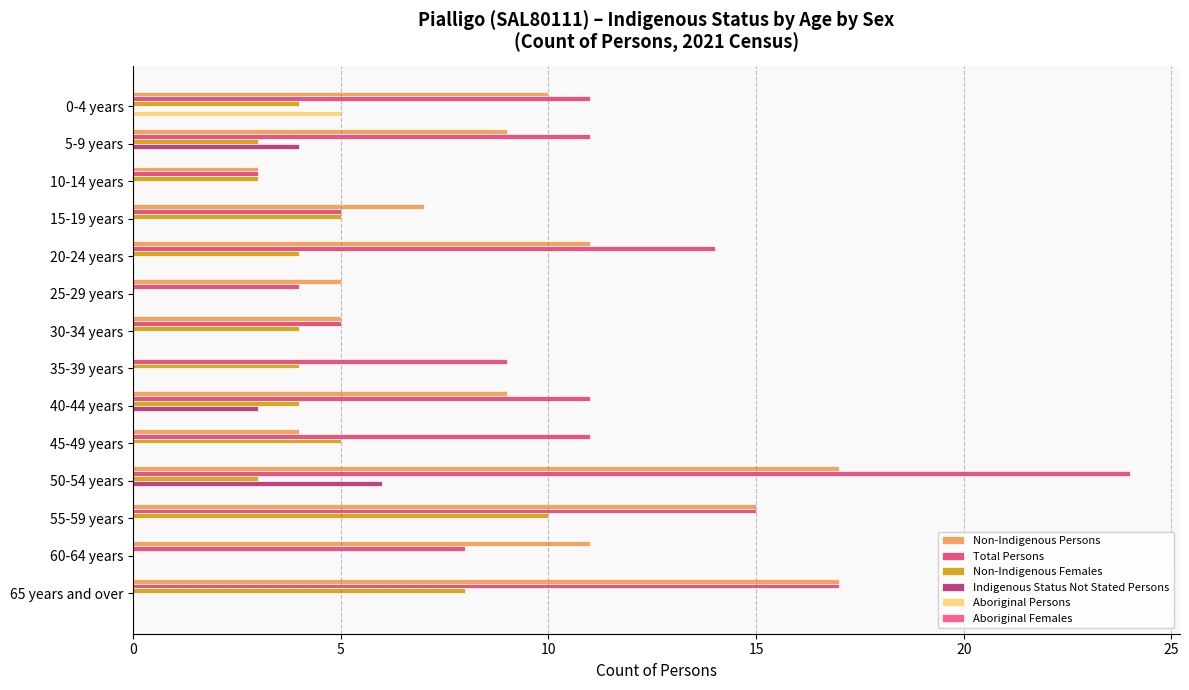

How many data points does each series have?

14